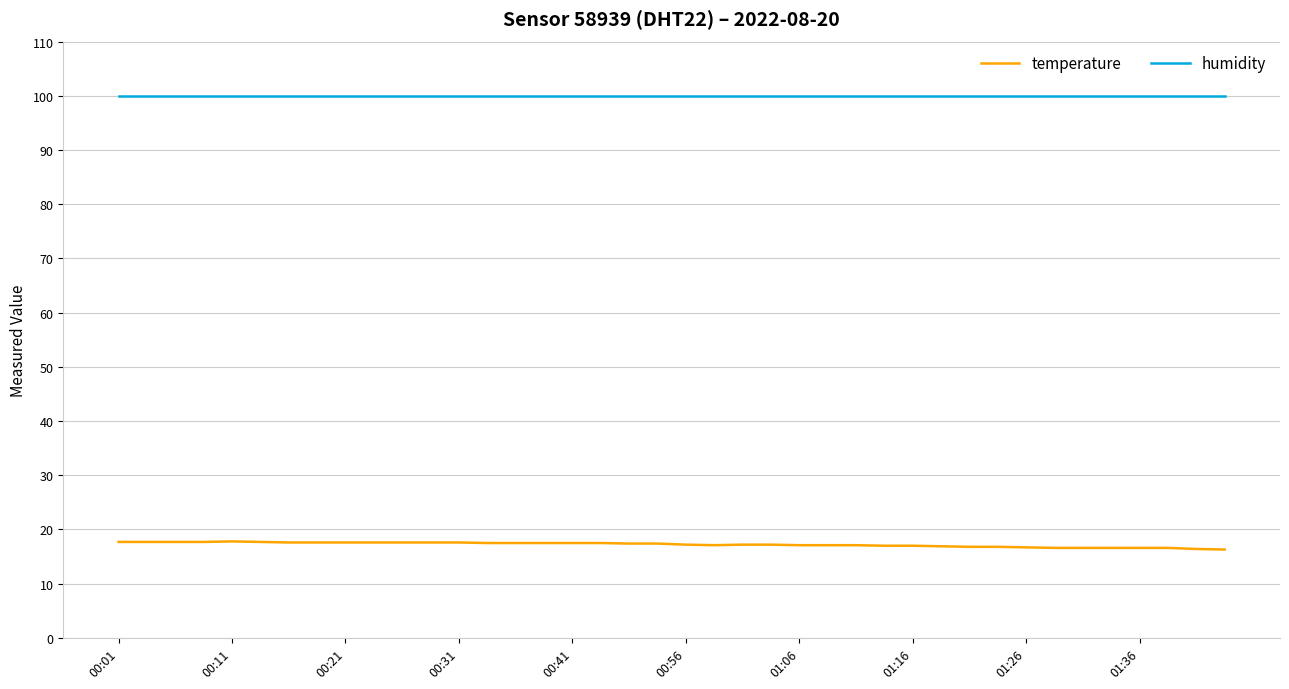

Rank the series by their average value, from highest to lowest.

humidity, temperature